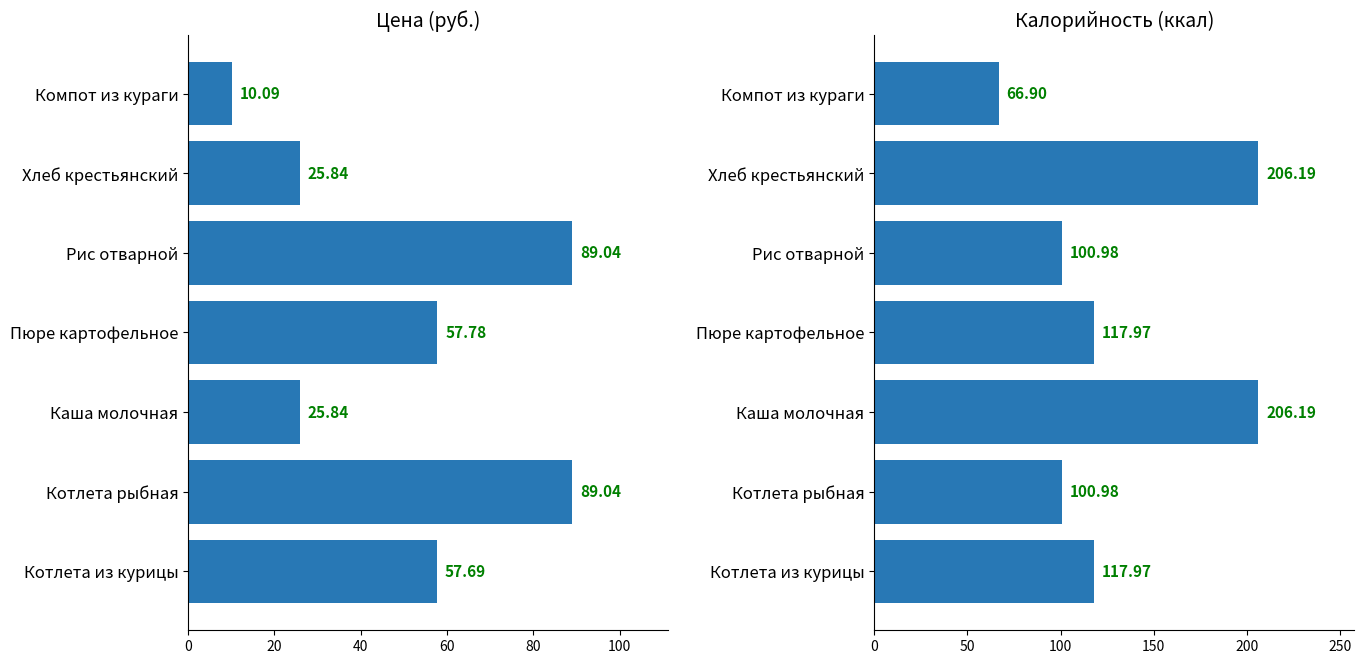

Which has a higher value, 60 or 40?

60